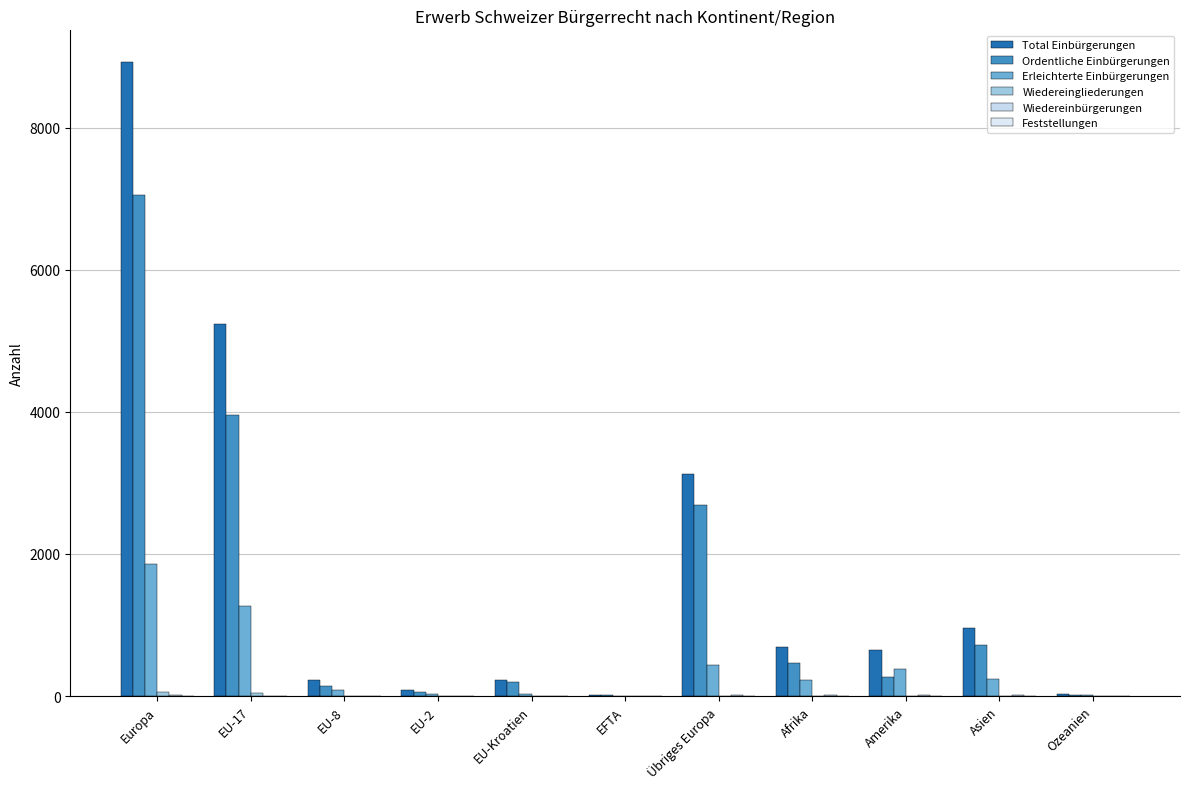

The Ordentliche Einbürgerungen series shows 6396 at EU-17. True or false?

False